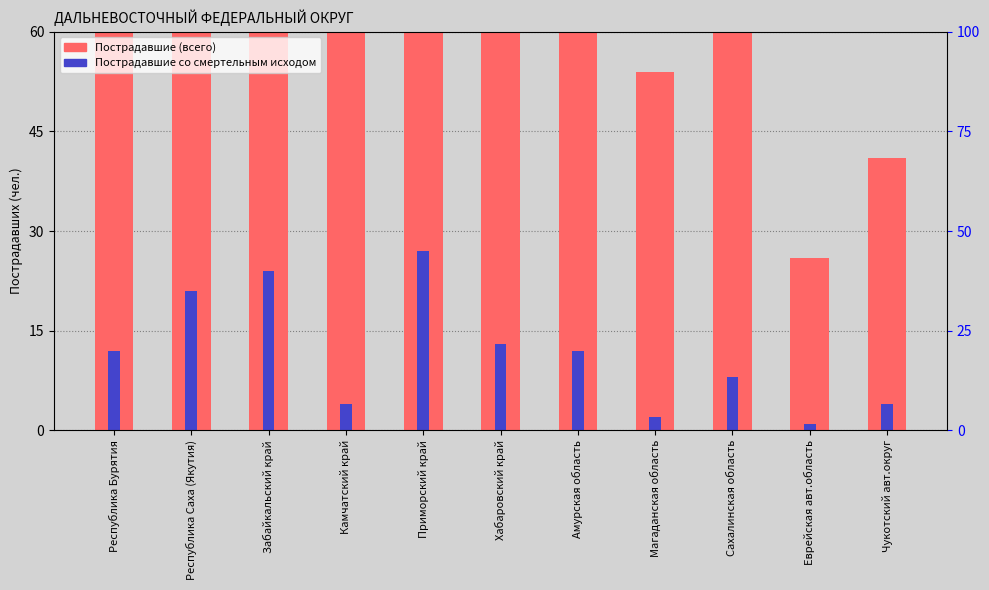

What is the label of the 3rd bar from the left?

Забайкальский край